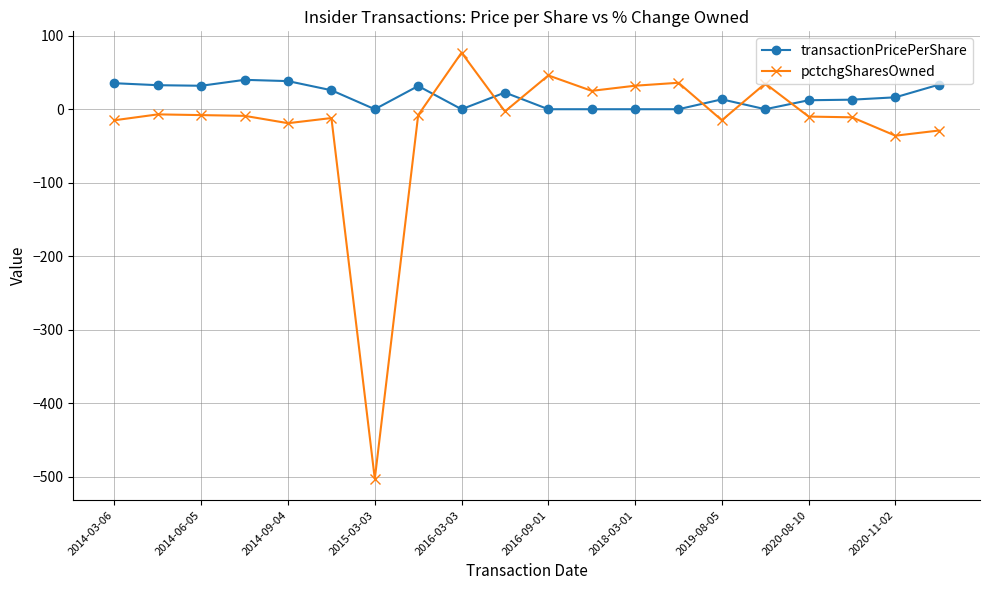

How many values in the transactionPricePerShare series are below 16?

10